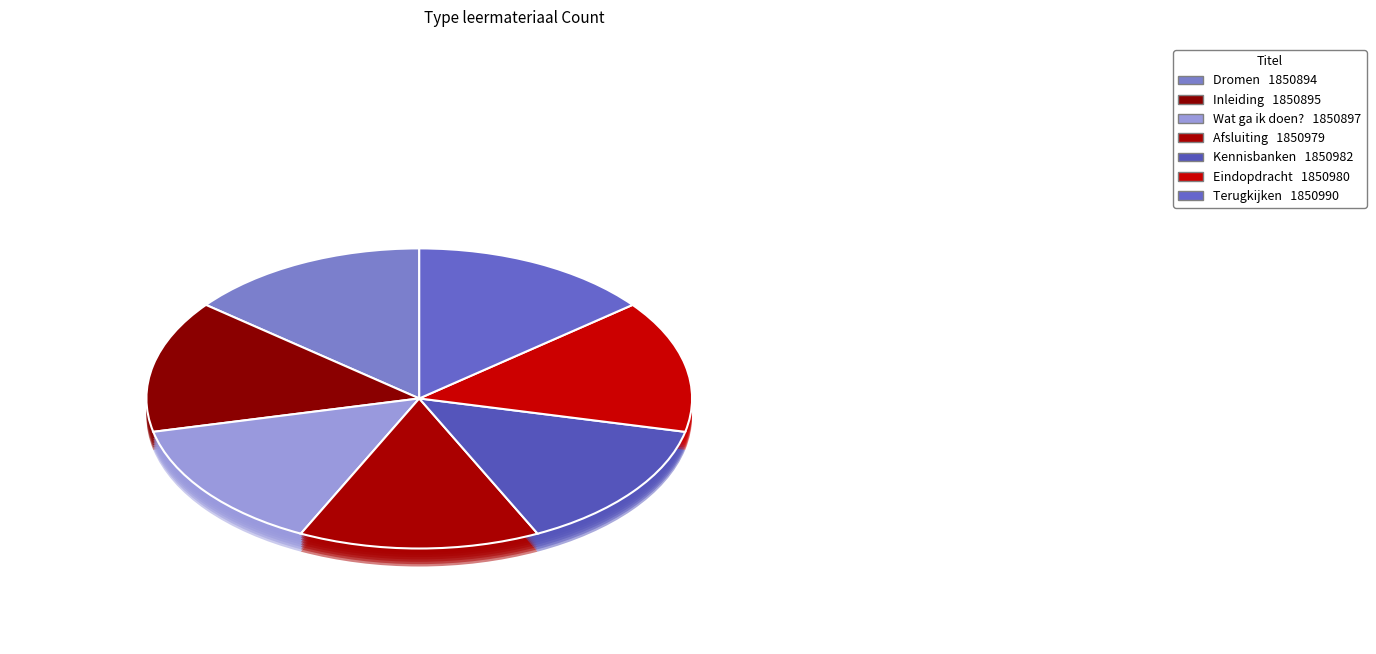

To the nearest percent, what is the average slice percentage?

14%